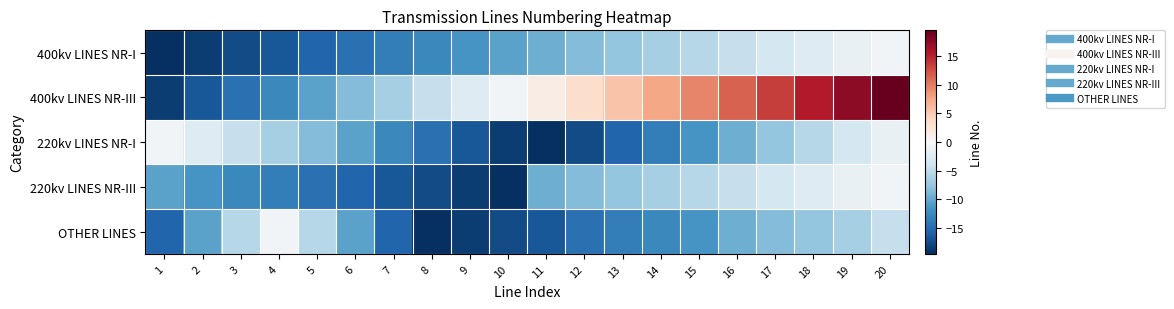

Which series has the largest total across all categories?

400kv LINES NR-III